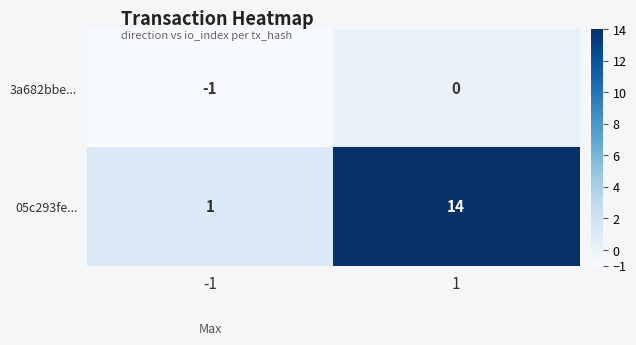

List the series in order of their peak value, lowest first.

3a682bbe..., 05c293fe...